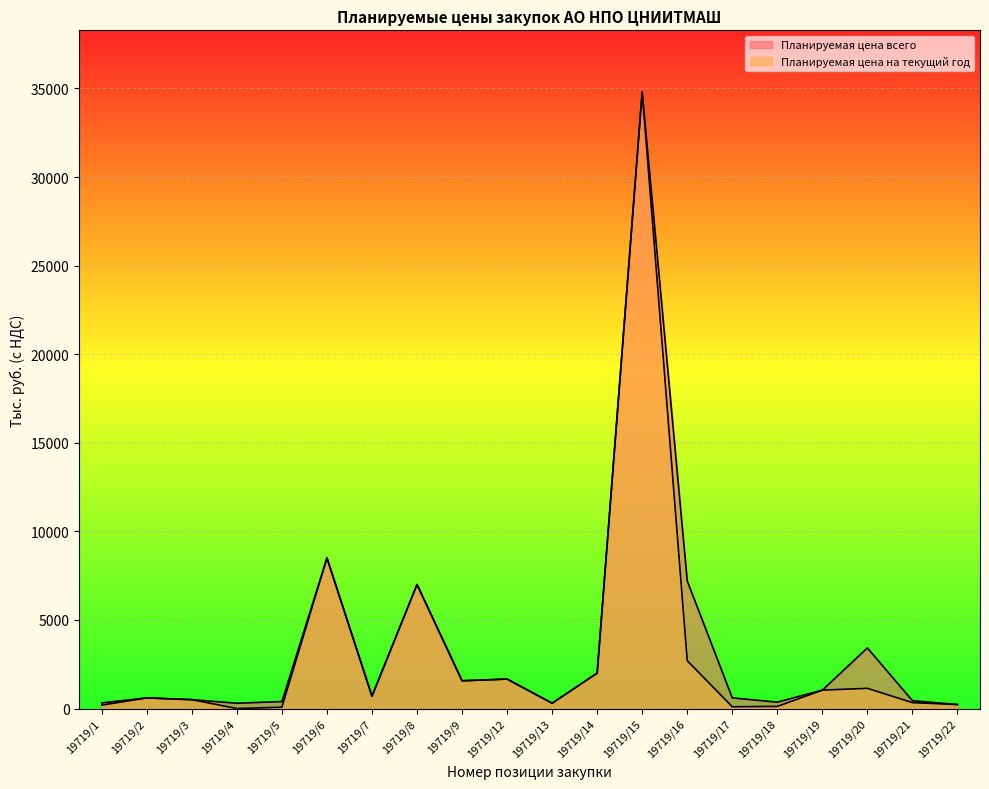

What is the difference between the Планируемая цена всего values at 19719/6 and 19719/15?

26300.0